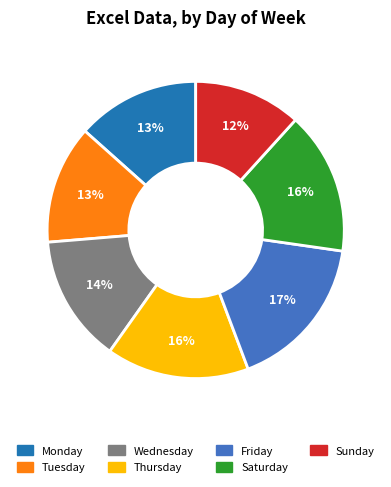

Approximately how many times larger is the value at Tuesday compared to Sunday?

1.1